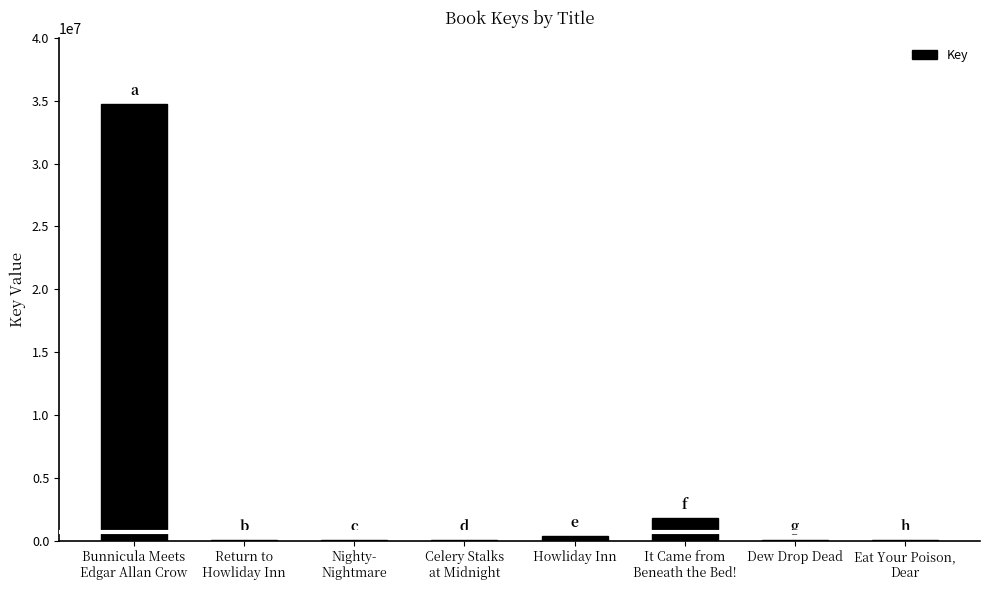

What is the difference between the values at Celery Stalks
at Midnight and It Came from
Beneath the Bed!?

1813512